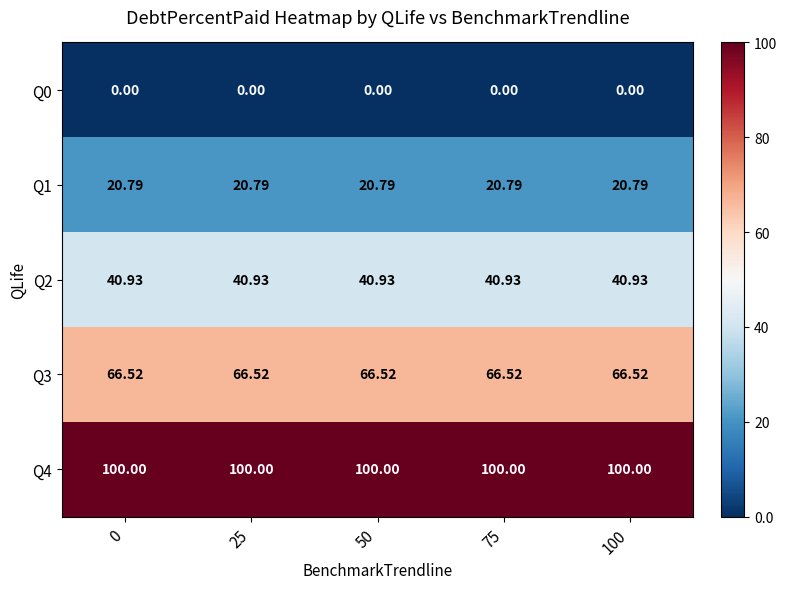

How many distinct data groups are displayed?

5